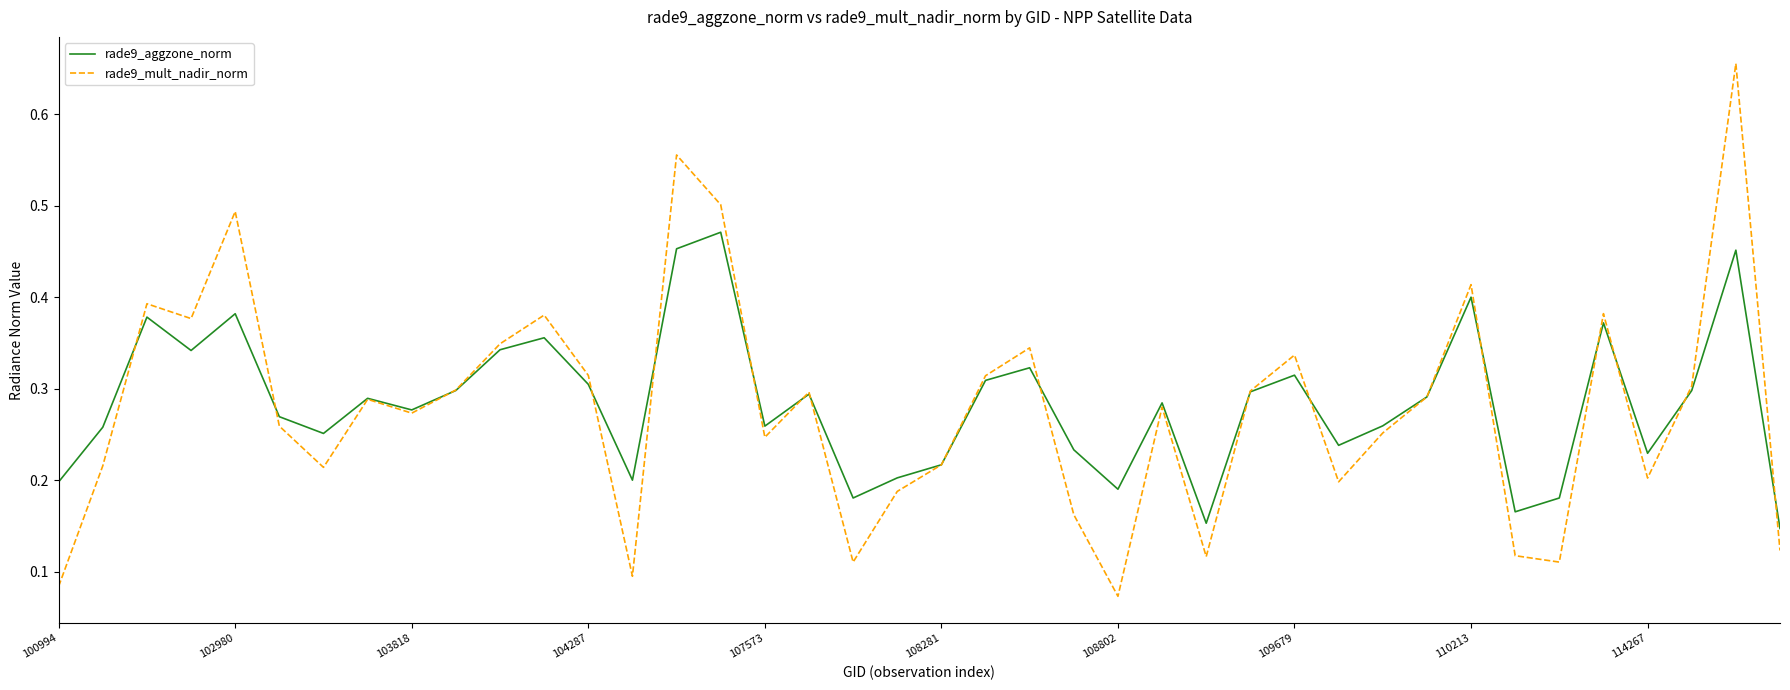

Which series has the widest spread of values?

rade9_mult_nadir_norm